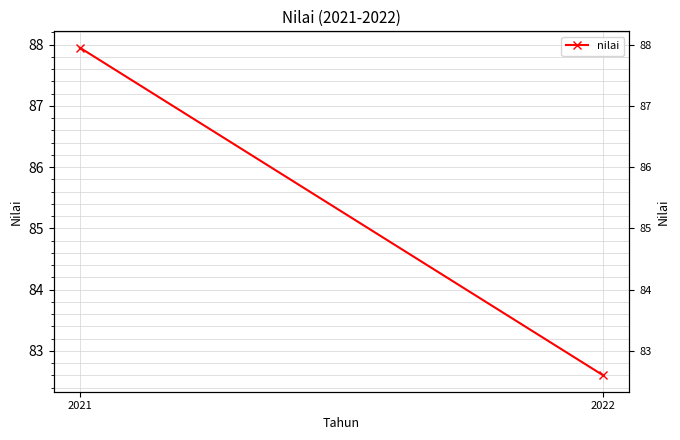

Reading left to right, extract all data points from this chart.

88.0	82.6